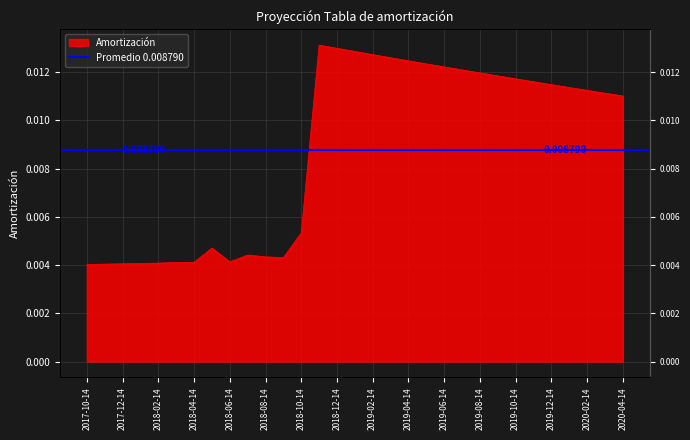

What position from the right is 2019-11-14?

6